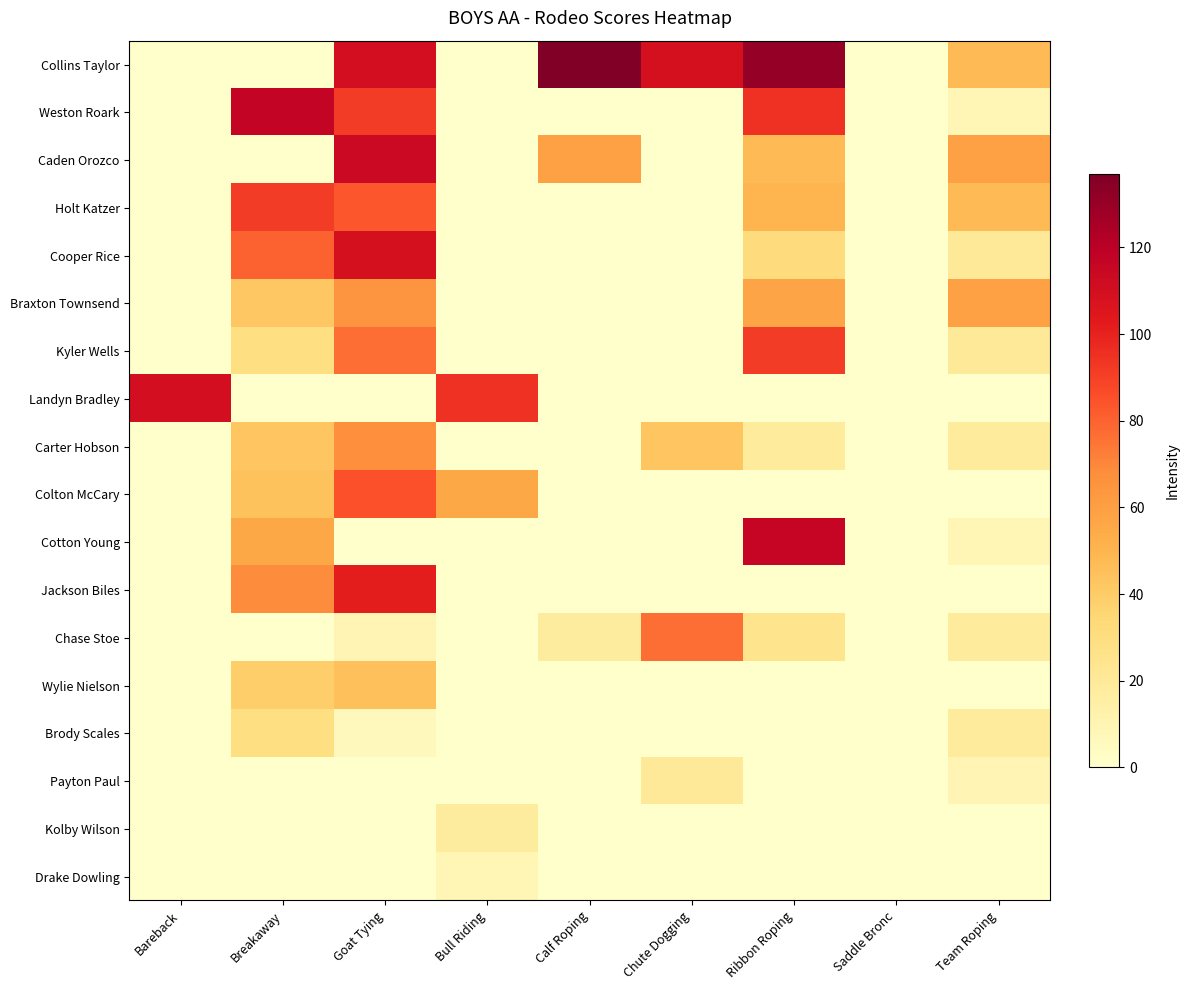

What is the difference between the highest and lowest values at Calf Roping?

137